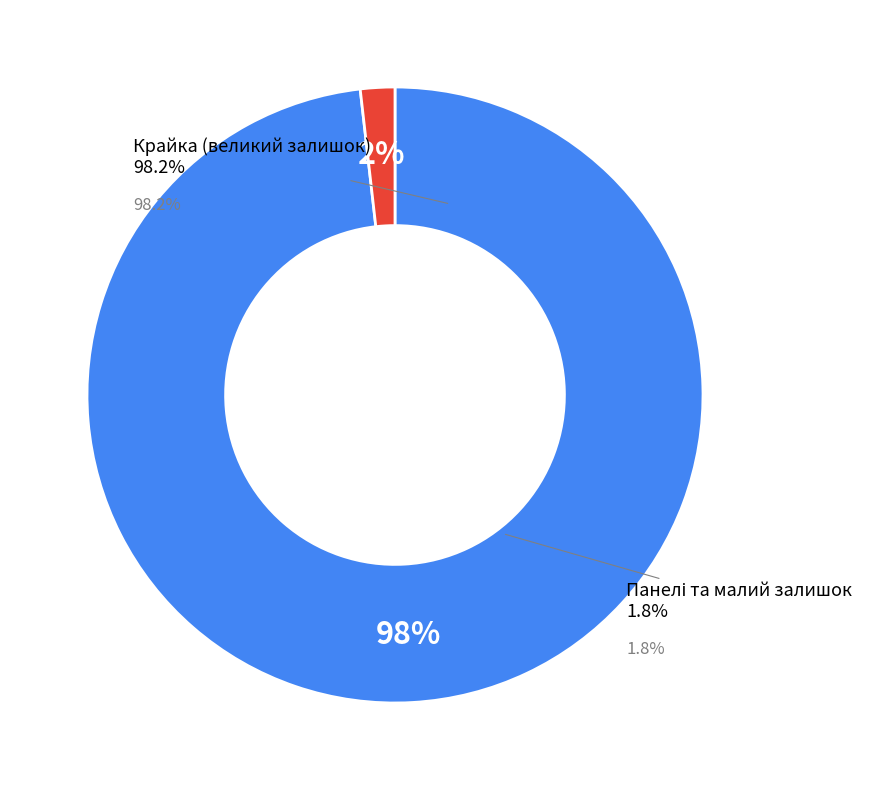

Does any single category account for the majority?

No